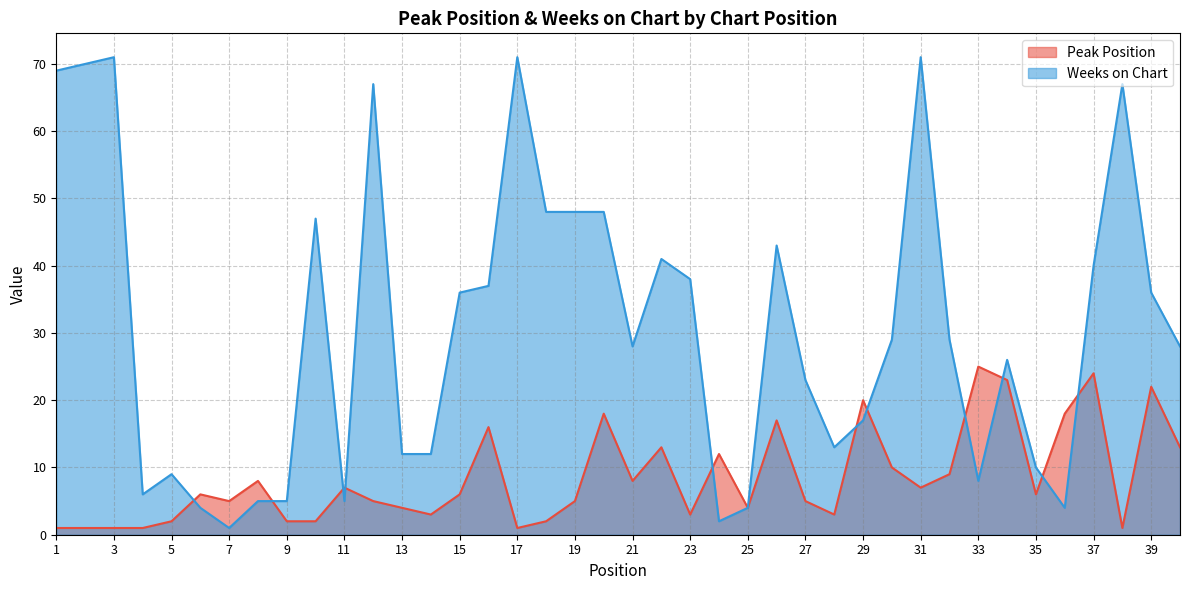

Which series has the widest spread of values?

Weeks on Chart